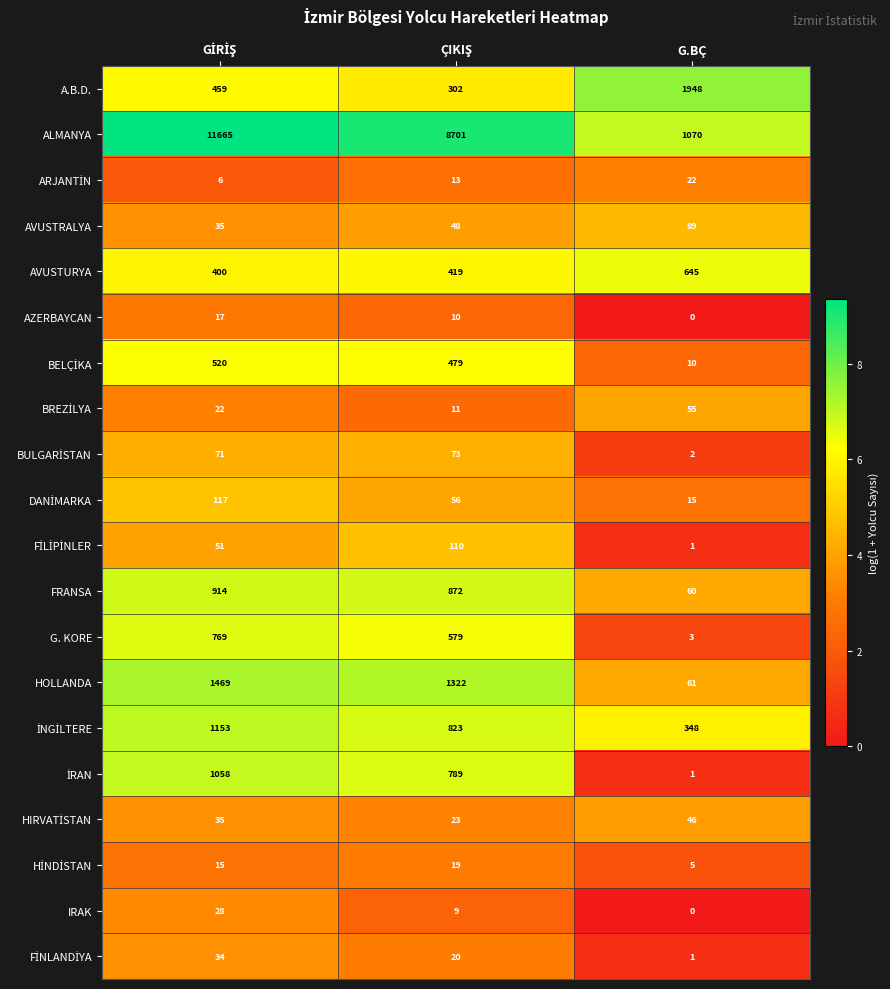

Which series has the largest range (max minus min)?

ALMANYA